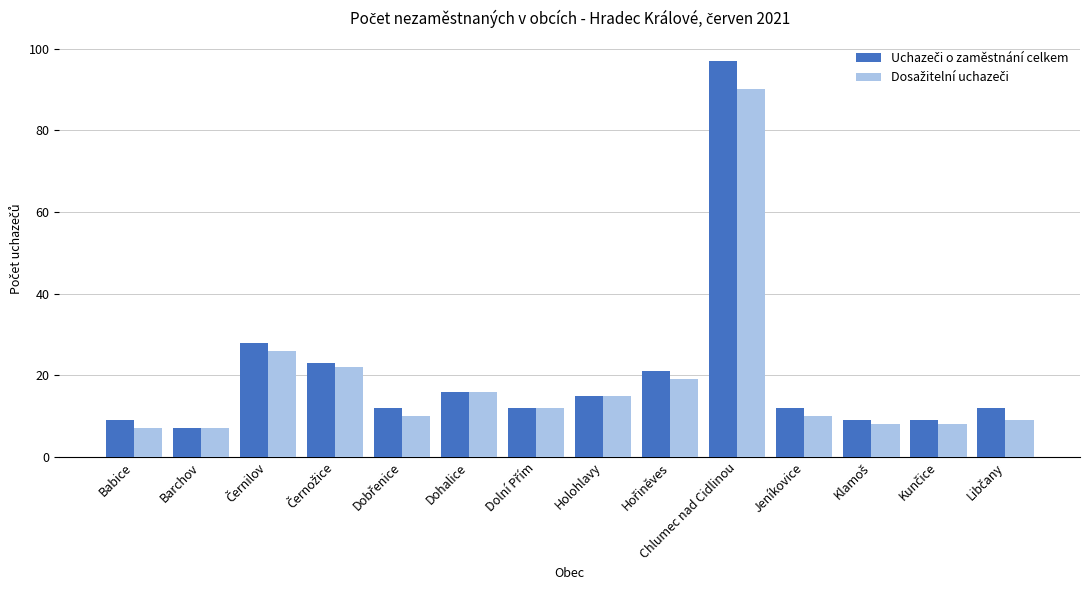

What is the spread (max minus min) of values at Chlumec nad Cidlinou?

7